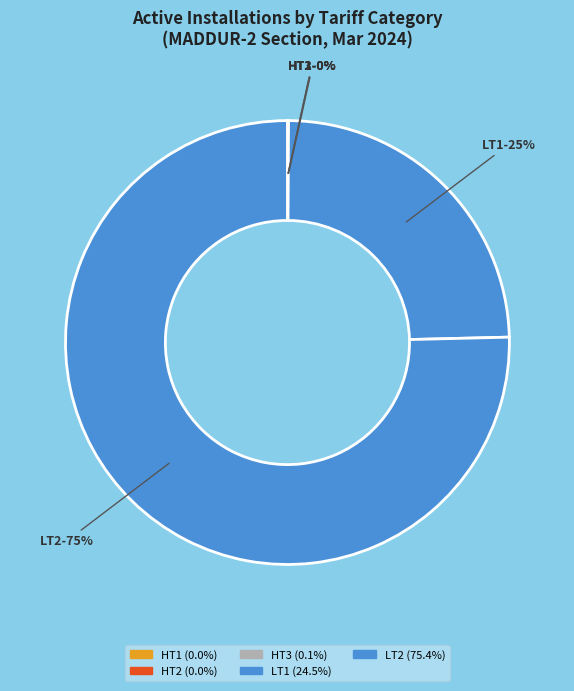

To the nearest percent, what is the difference between the largest and smallest slice percentages?

75%